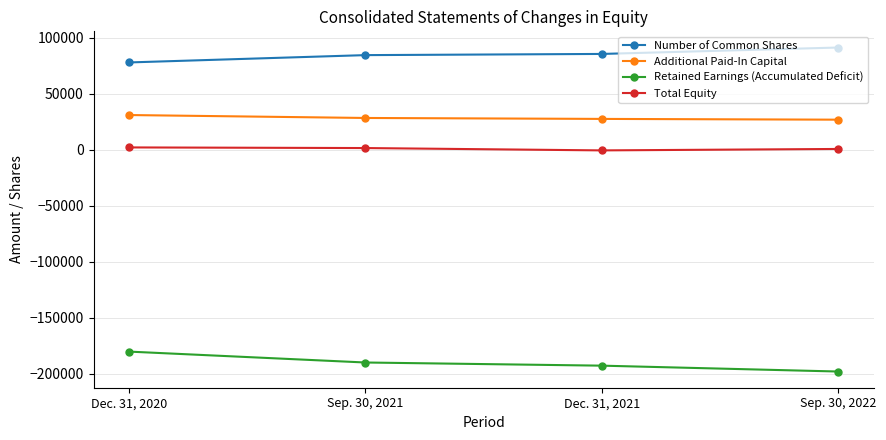

Which category has the lowest value across all series?

Sep. 30, 2022